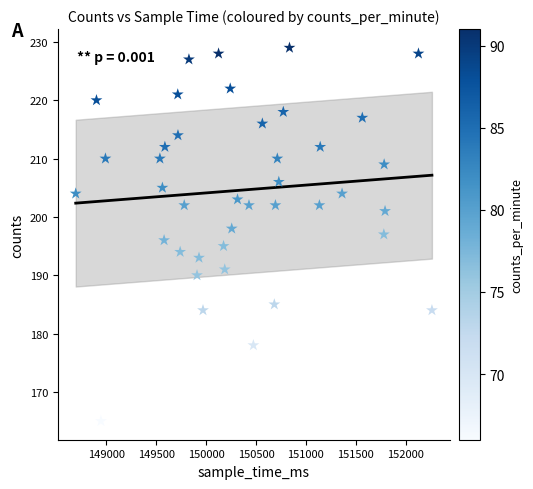

What is the range of X values (max minus min)?

3571